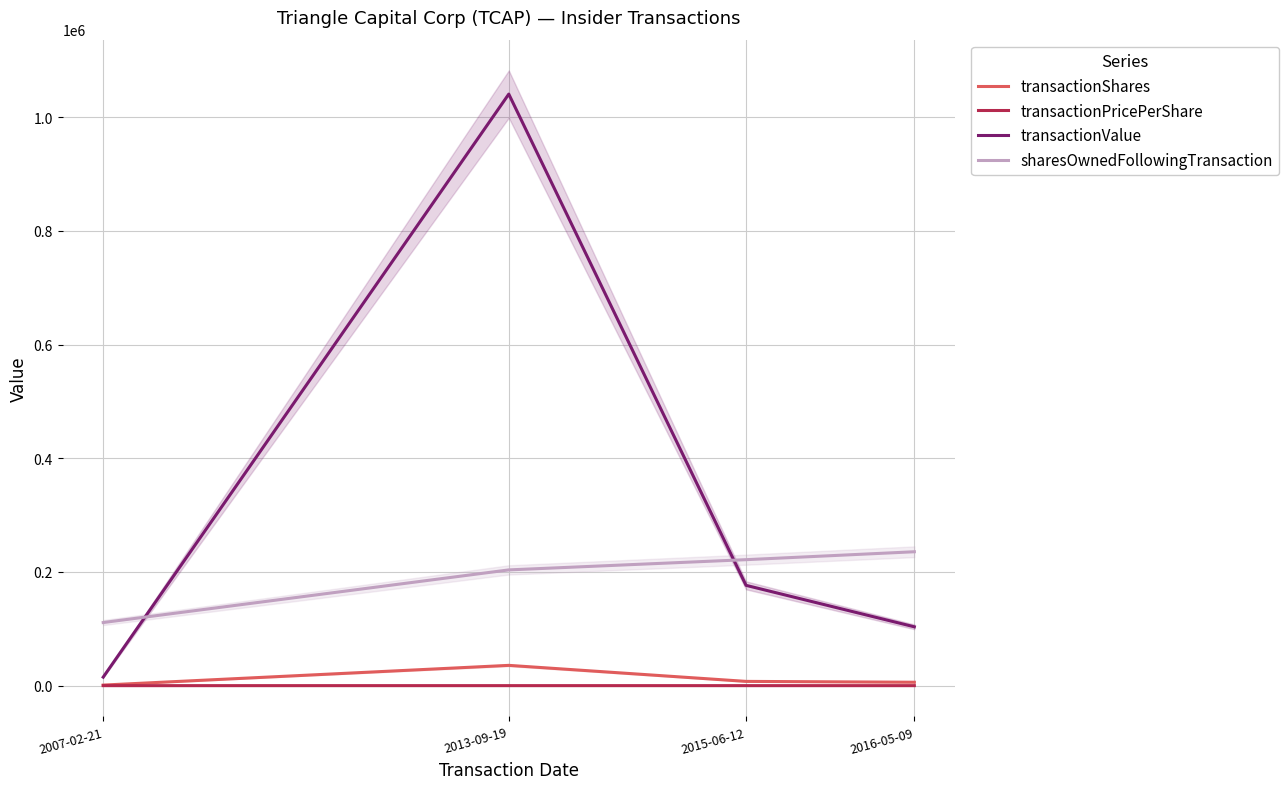

How many lines are shown in the chart?

4